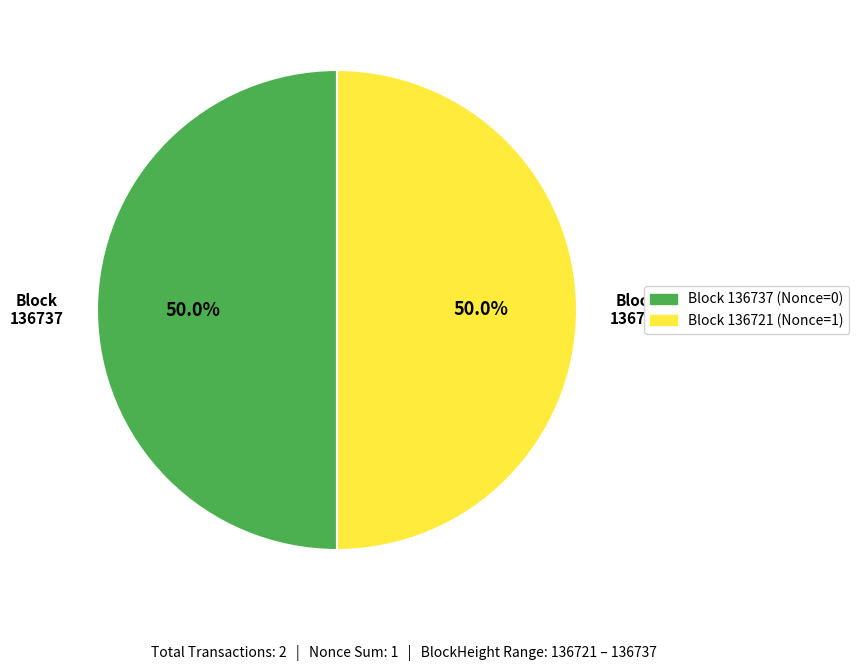

Combined, do Block 136737 (Nonce=0) and Block 136721 (Nonce=1) account for over 50%?

Yes